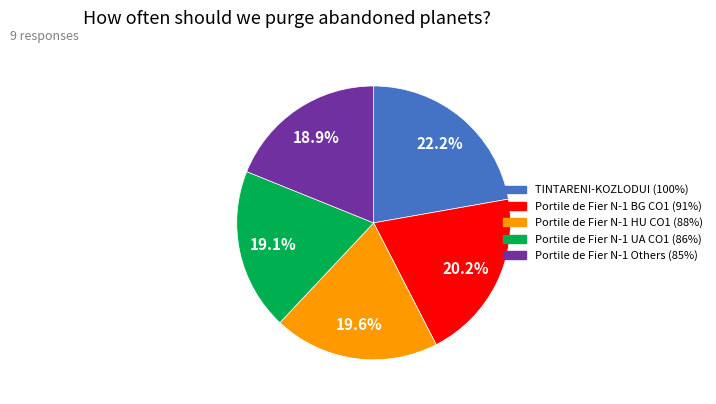

Is there any slice that represents more than half of the pie?

No